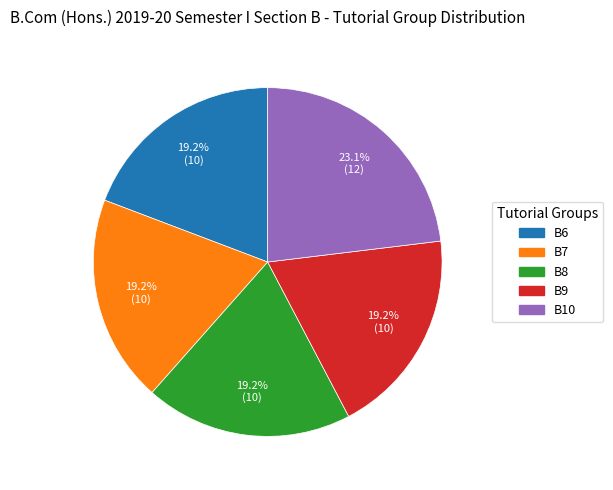

What is the total percentage of B8 and B10?

42.3%